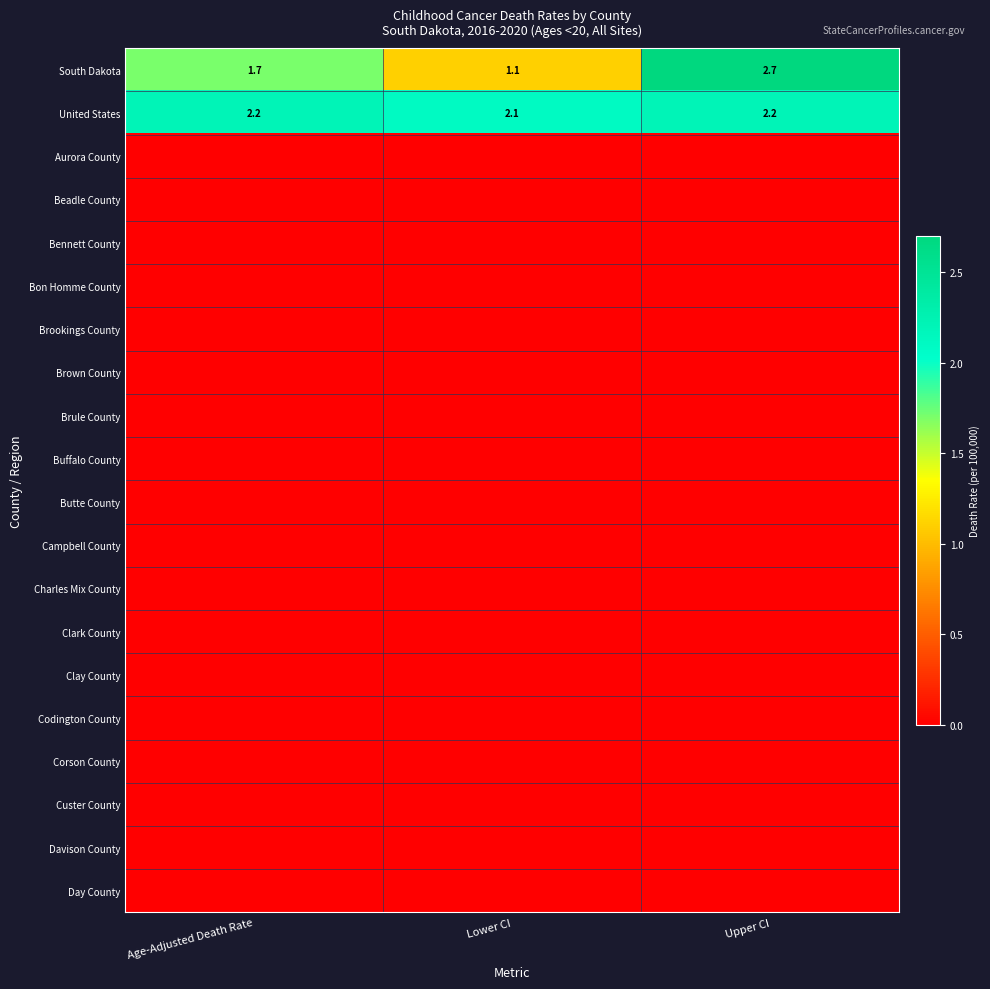

What is the lowest value of the United States series?

2.1